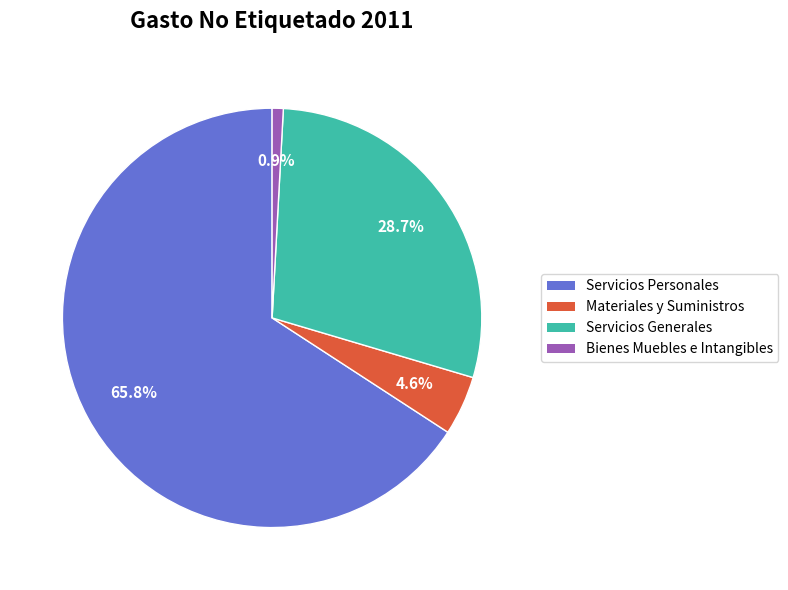

Which slice represents more than half of the pie?

Servicios Personales